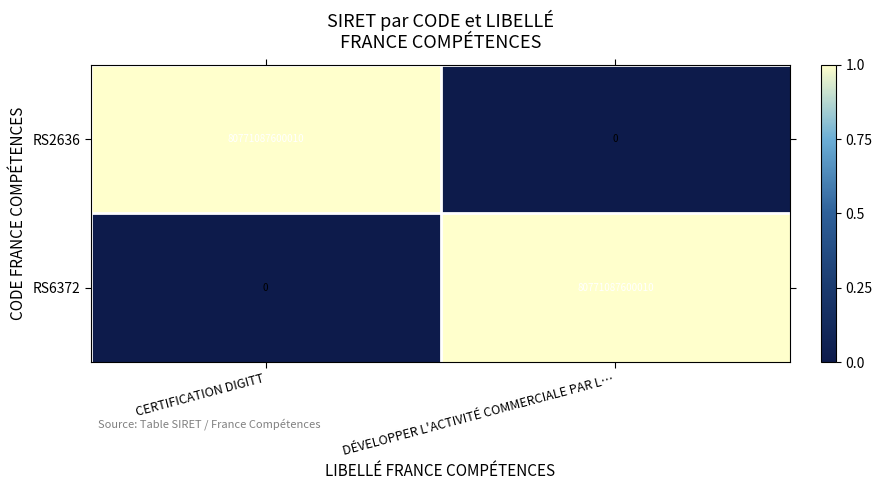

Is the value of RS2636 at CERTIFICATION DIGITT greater than the value of RS6372 at CERTIFICATION DIGITT?

Yes